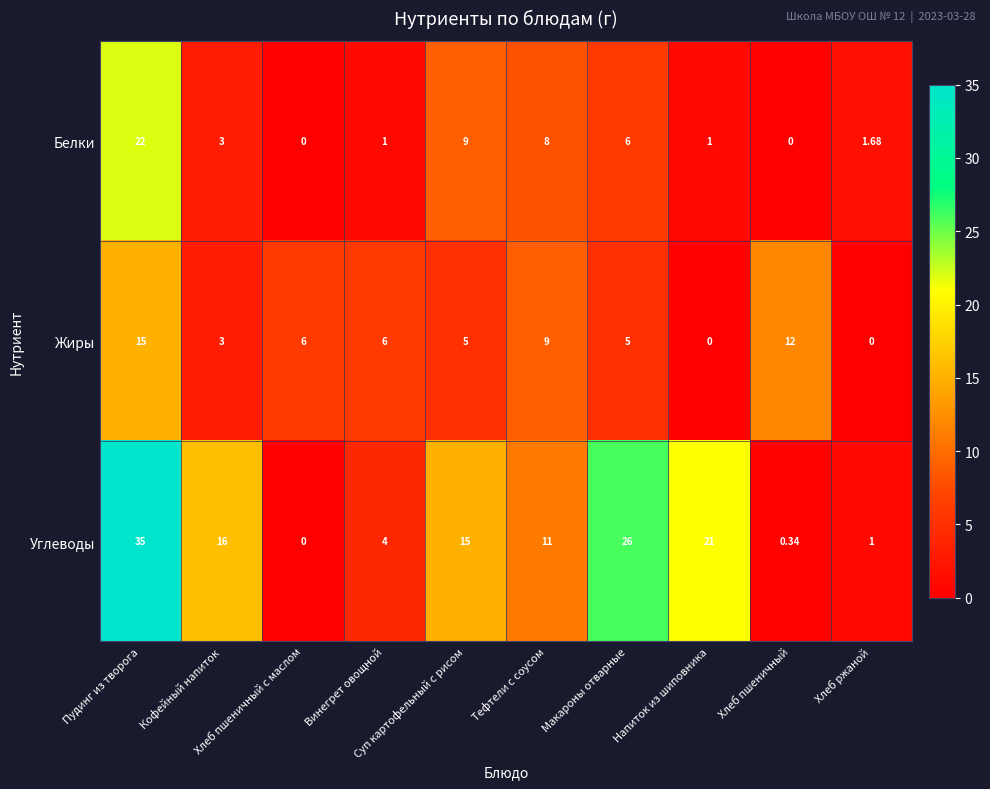

How many distinct data groups are displayed?

3